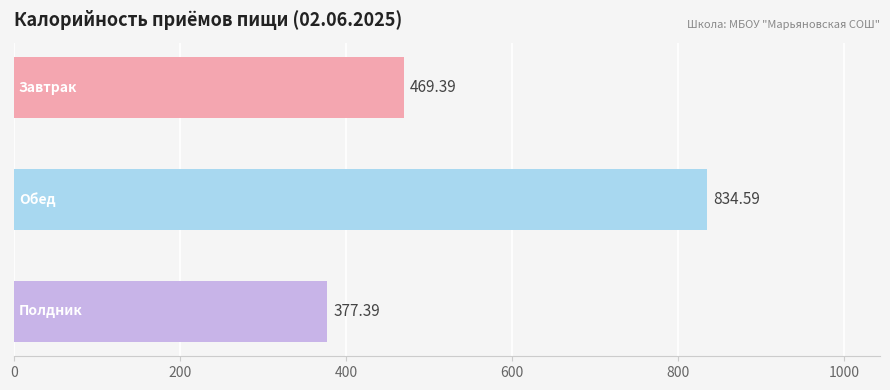

What is the average value?

560.5